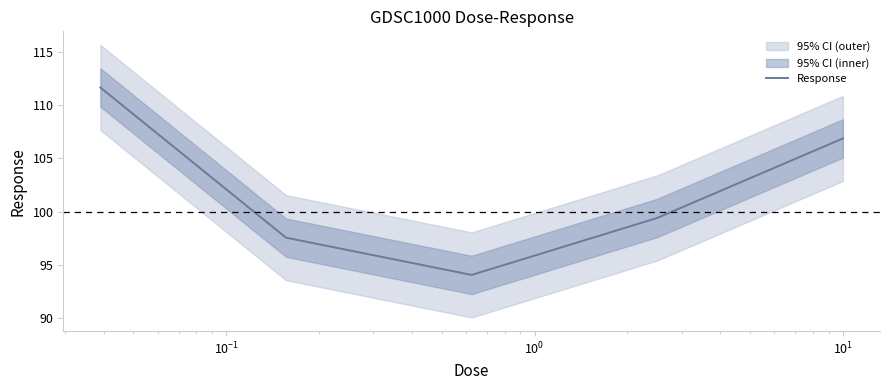

What is the minimum value for Response?

94.0